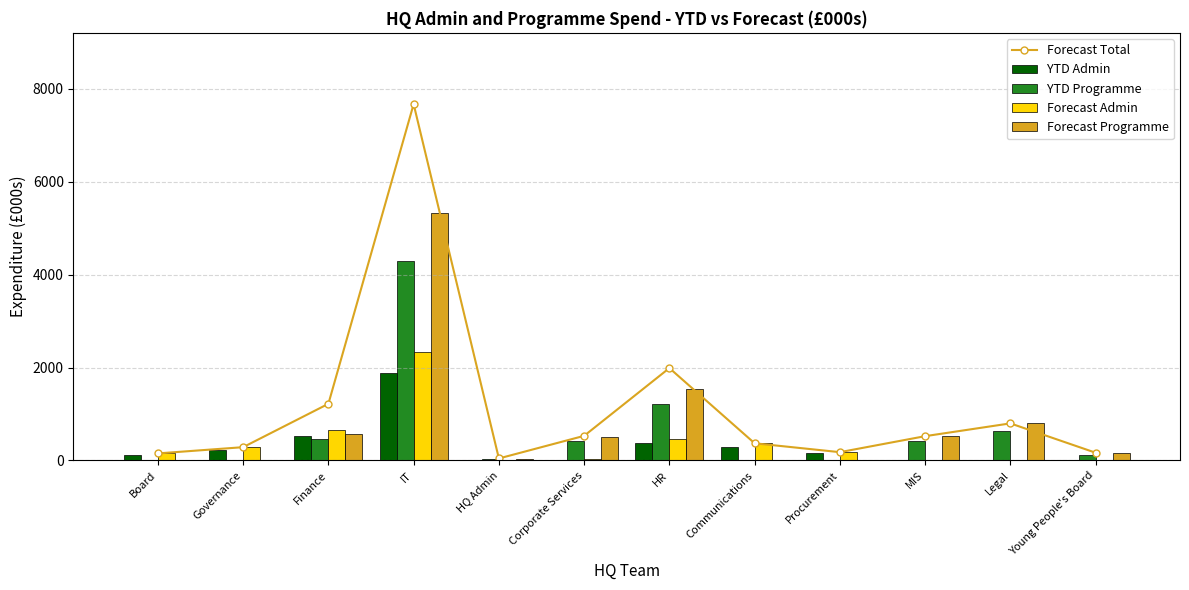

The value of YTD Programme at Governance is 2738.9. True or false?

False